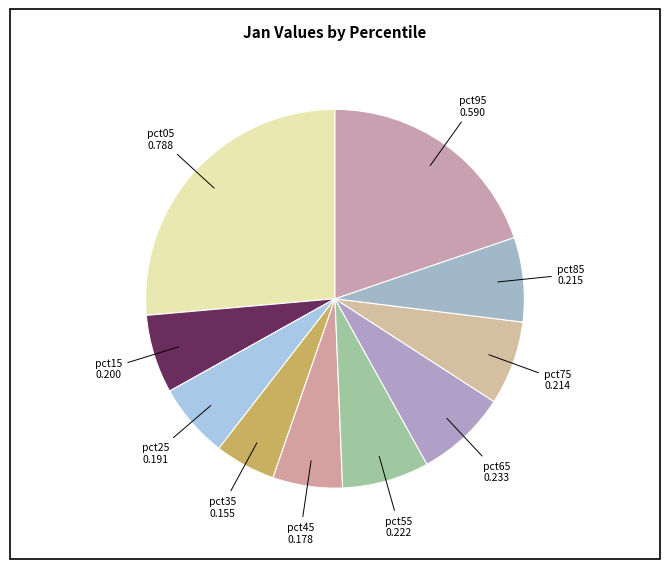

Is there any slice that represents more than half of the pie?

No